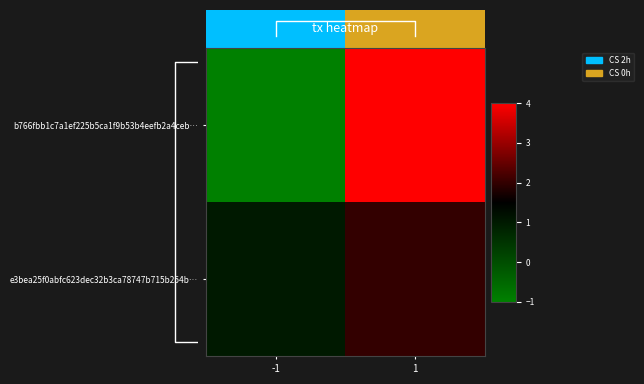

The e3bea25f0abfc623dec32b3ca78747b715b254b… series shows 0 at -1. True or false?

False